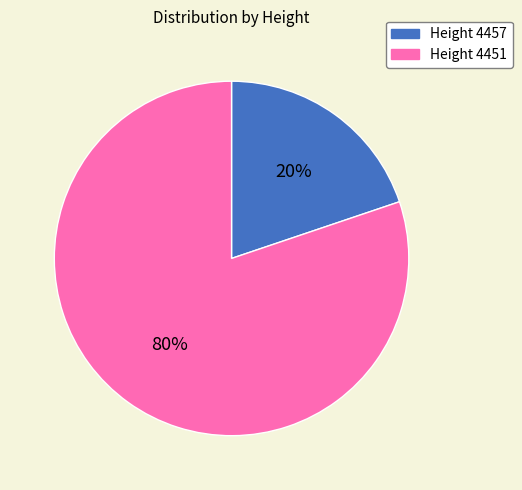

Count the number of slices in the pie.

2